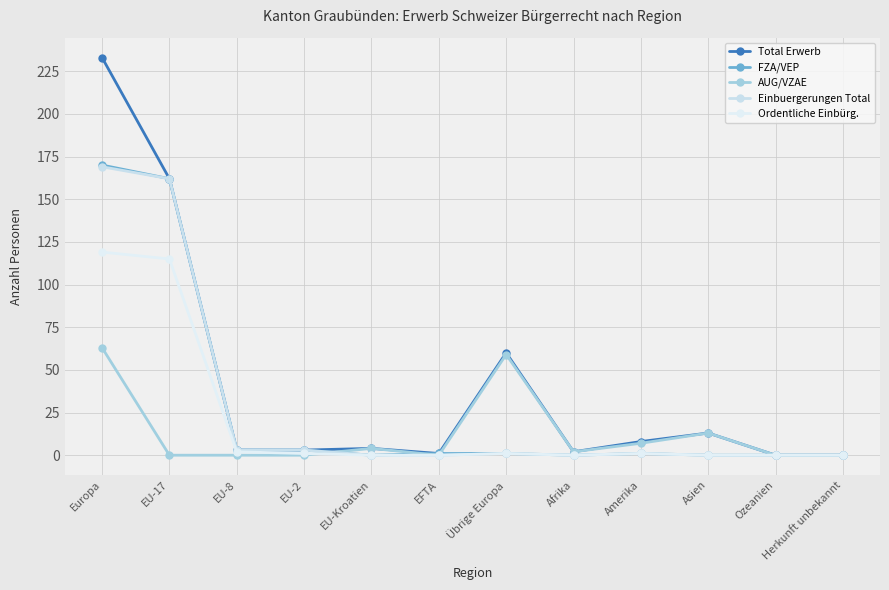

Which series ends up on top after the final intersection of Ordentliche Einbürg. and AUG/VZAE?

AUG/VZAE